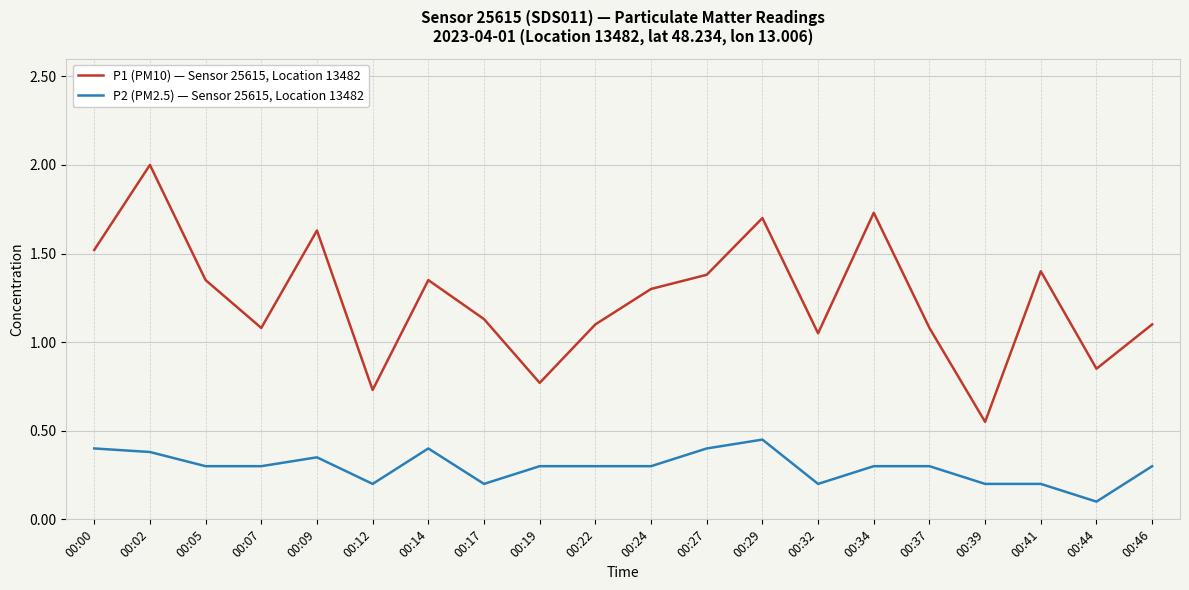

What is the average value of the P1 (PM10) — Sensor 25615, Location 13482 series?

1.2